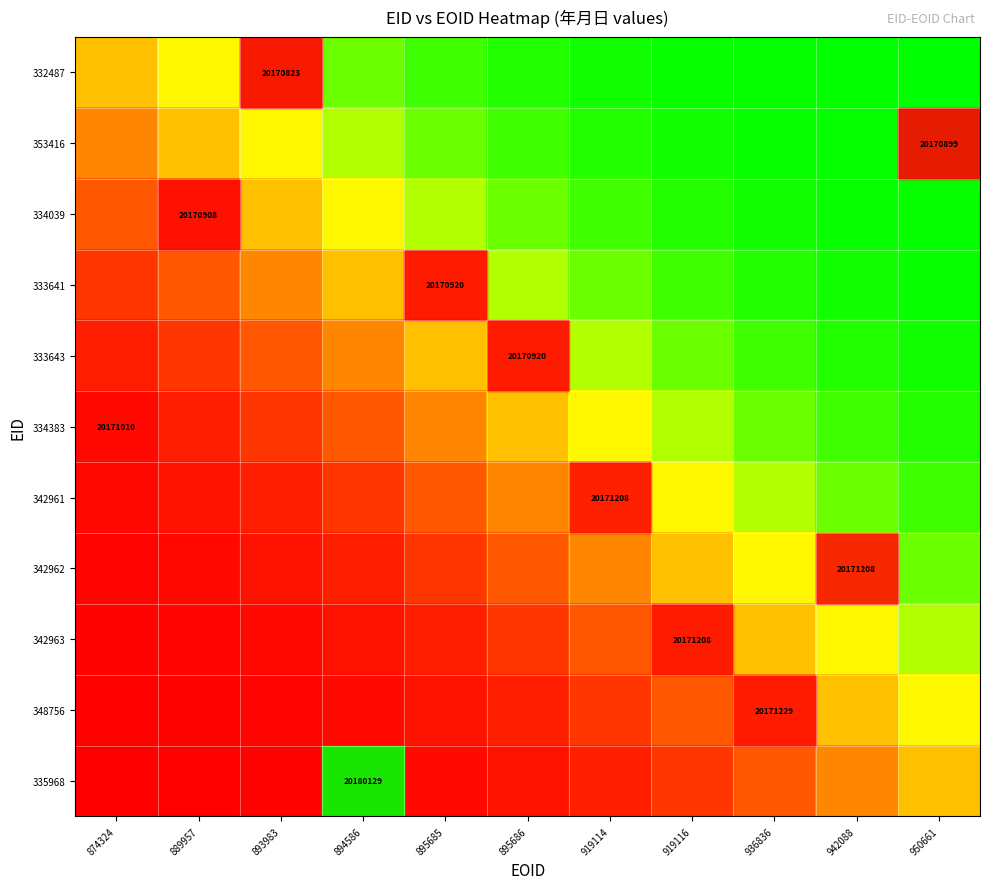

Which has a higher value, 895685 or 936836?

936836